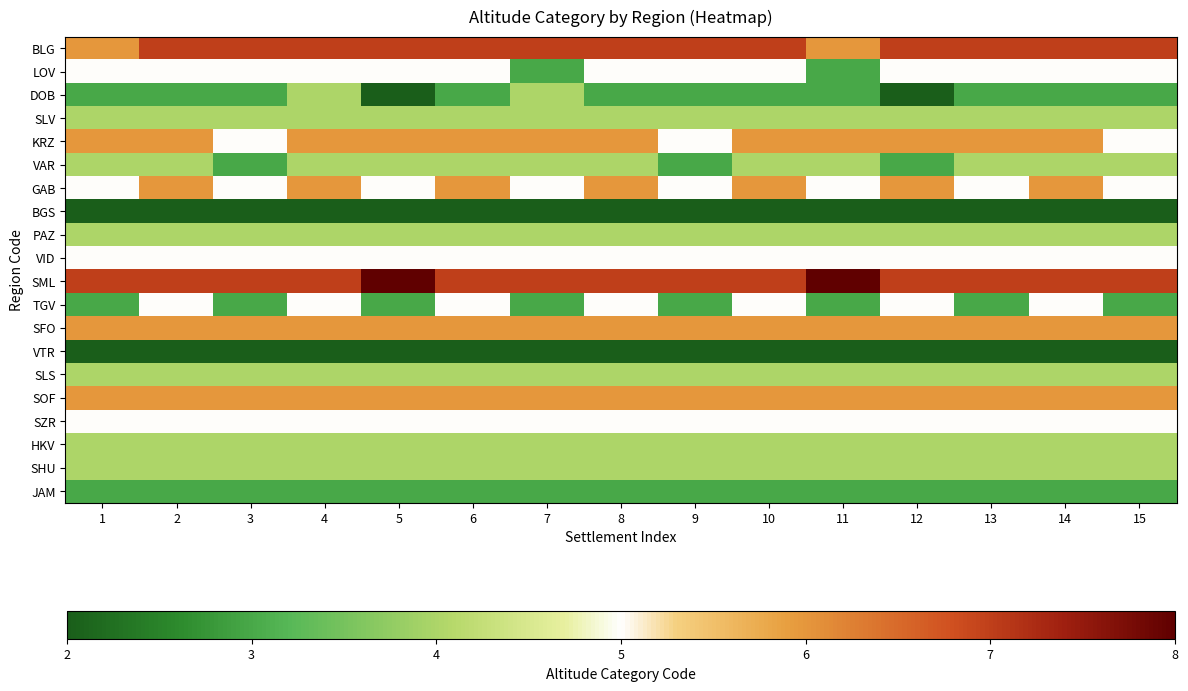

At how many categories does at least one series exceed 3?

15